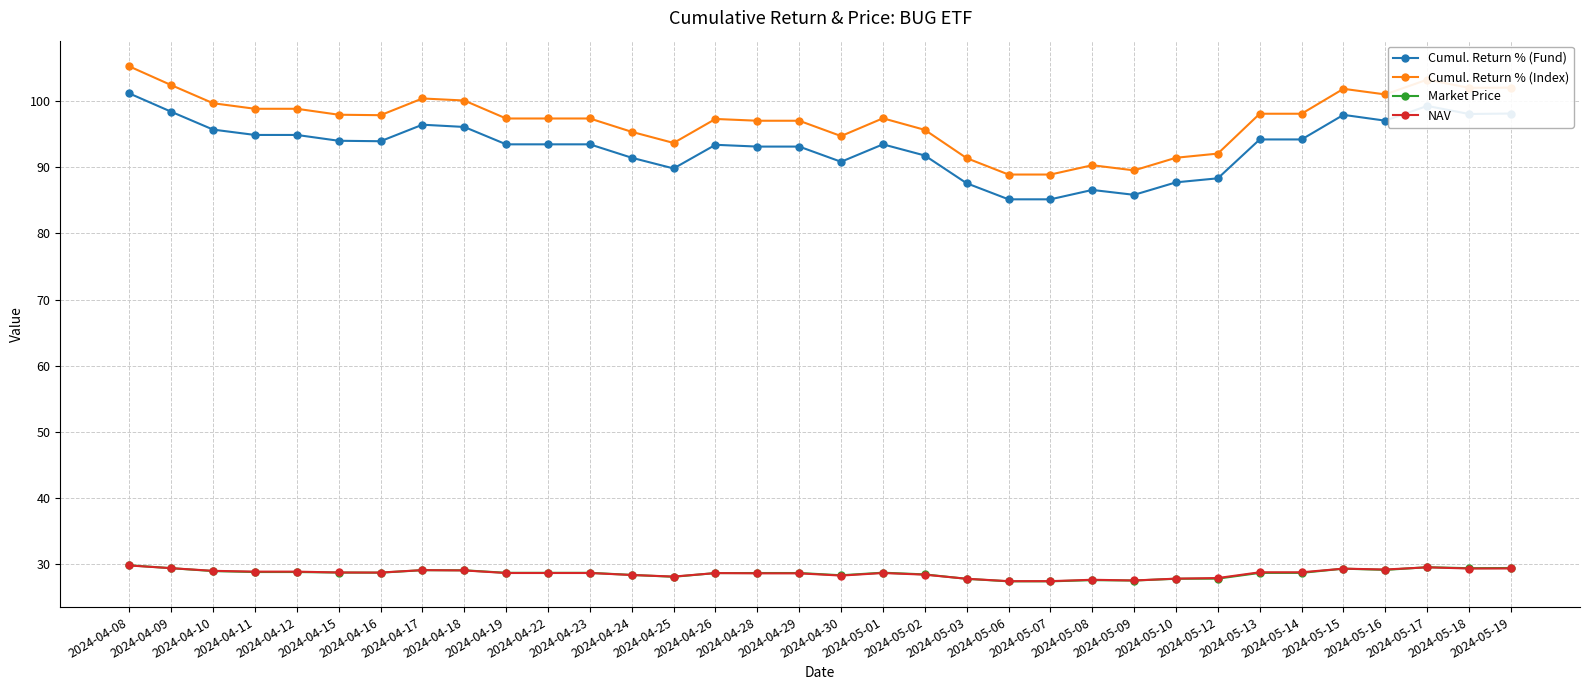

True or false: Market Price and Cumul. Return % (Index) cross at least once.

False